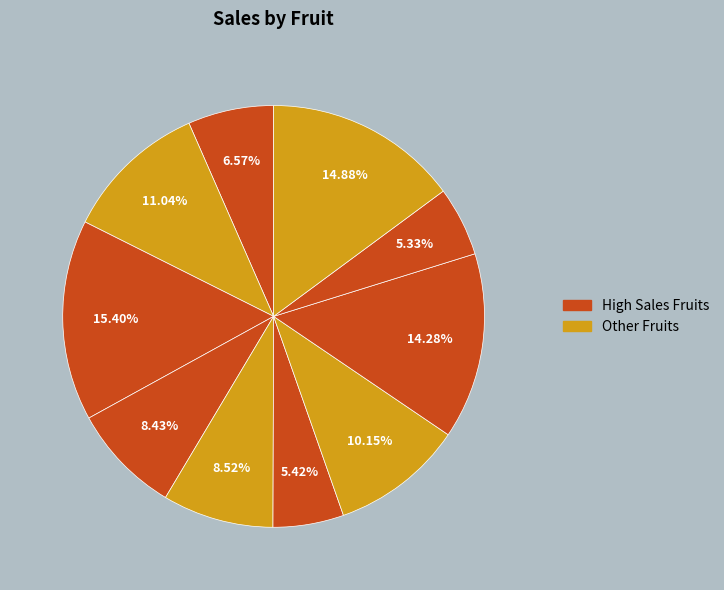

Which slice is the largest?

Strawberries